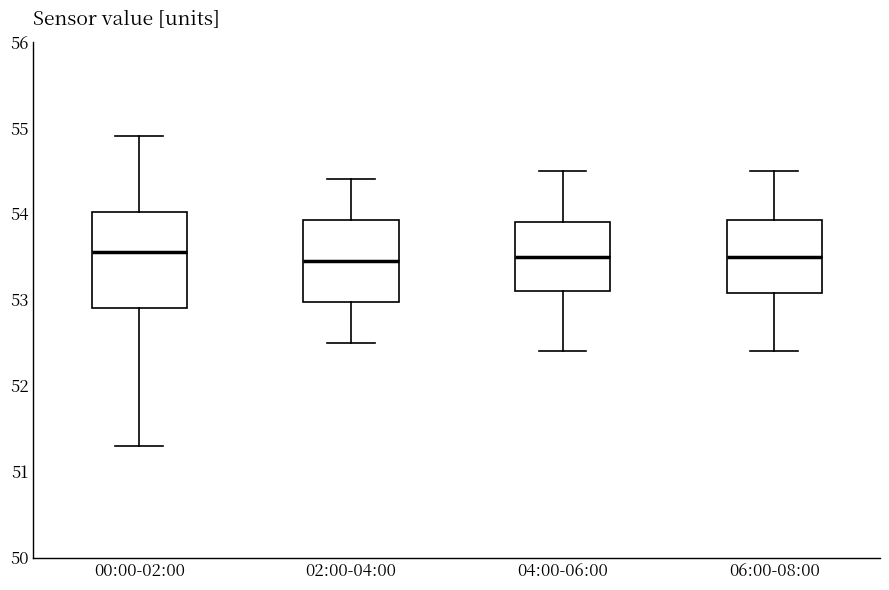

Comparing the boxes themselves (not the whiskers), which one is the tallest?

00:00-02:00